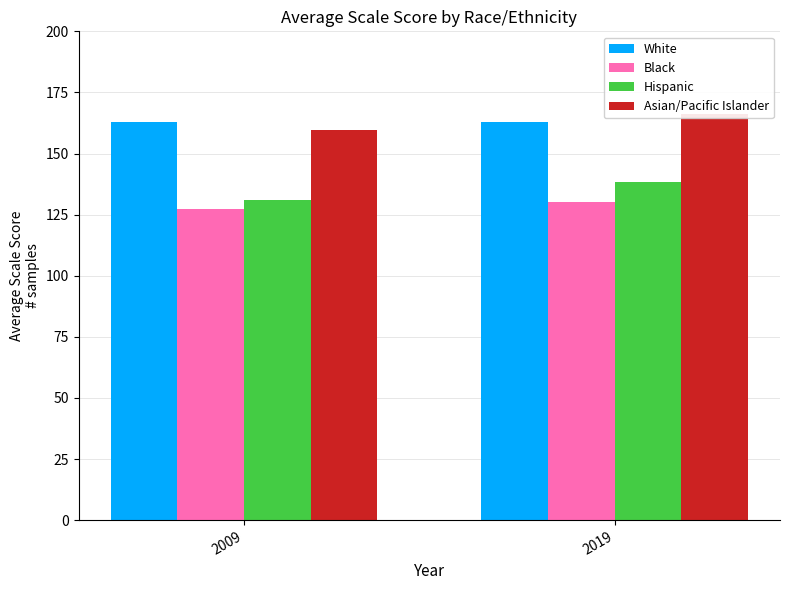

What is the sum of all Asian/Pacific Islander values?

326.1